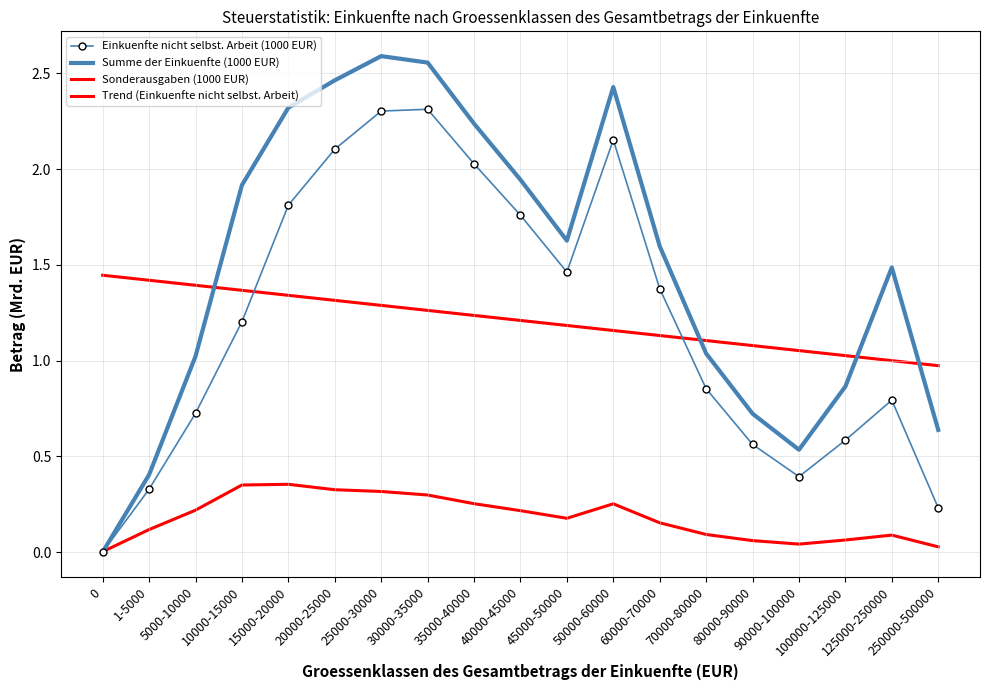

Which series has the largest range (max minus min)?

Summe der Einkuenfte (1000 EUR)